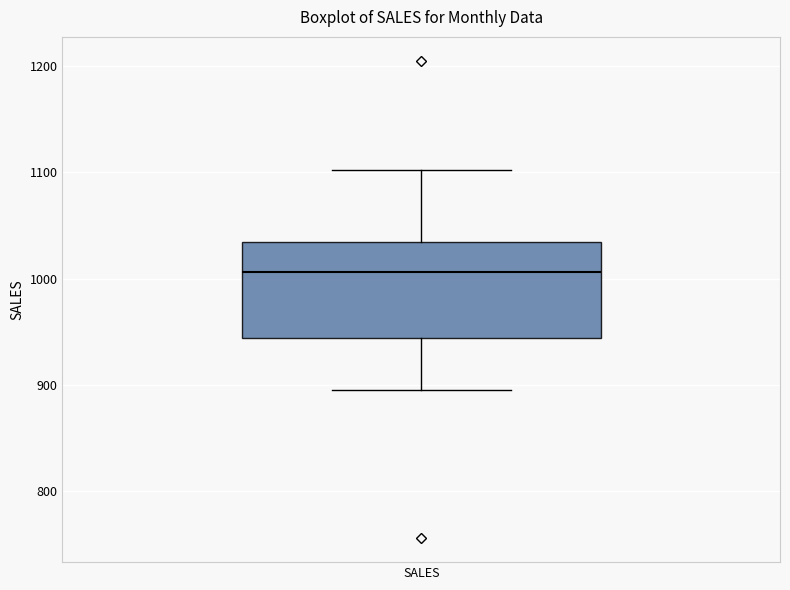

Transcribe this box plot: give where the median line is, the range the box spans, and where the two whiskers end, as read against the y-axis. The values are not printed on the chart, so give them approximately, as read against the axis.

median 1010, box 940 to 1030, whiskers 900 to 1100